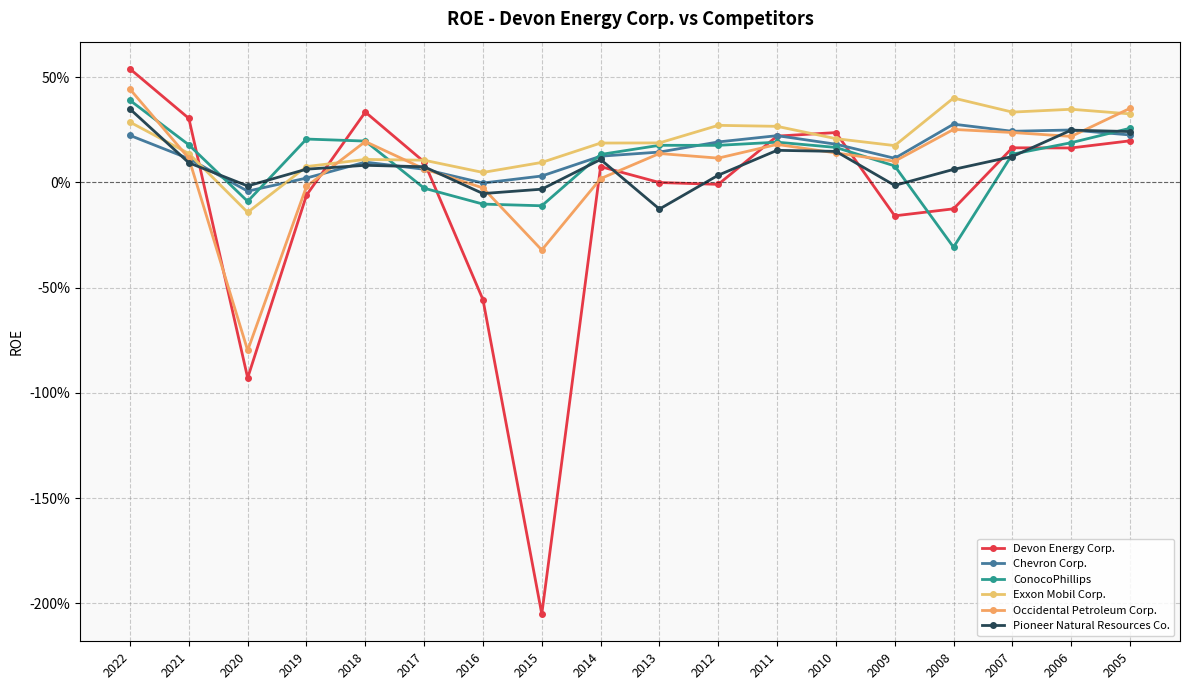

Does the chart have visible grid lines?

Yes